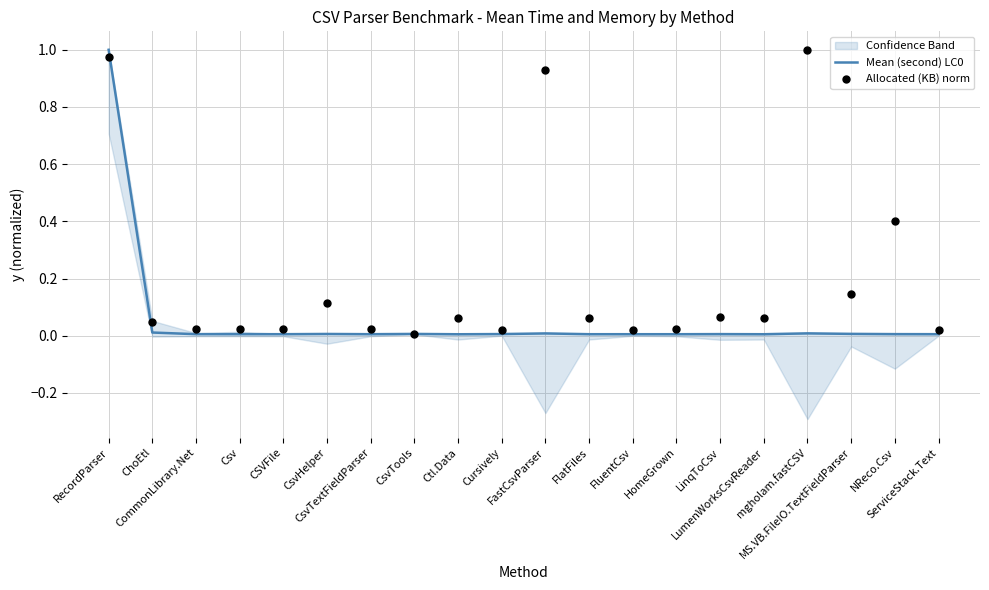

At which category is the sum across all series the highest?

RecordParser